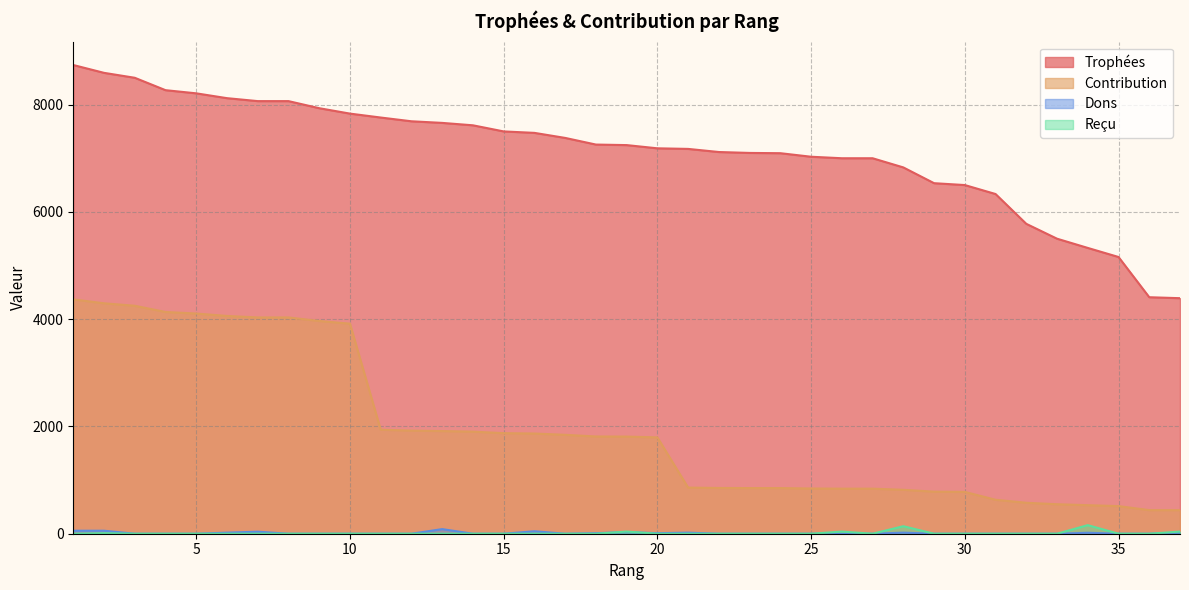

Which series has the largest range (max minus min)?

Trophées